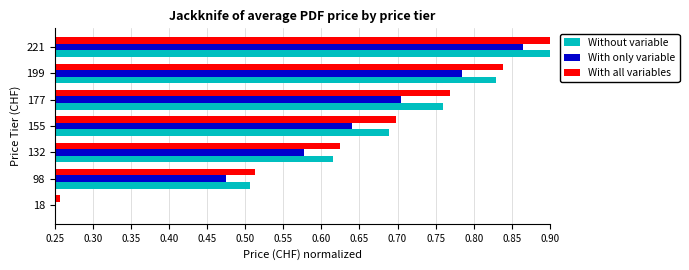

The With all variables series shows 1.1 at 132. True or false?

False